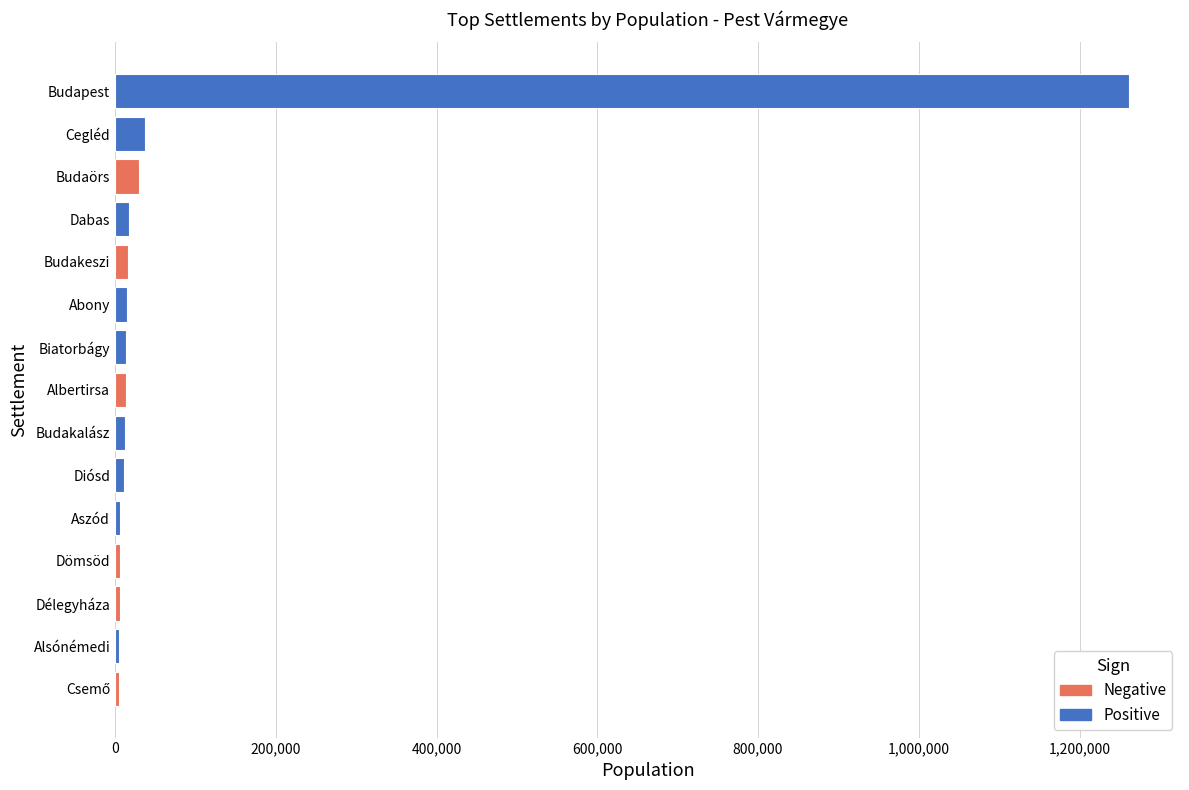

Between Budapest and Budaörs, which is larger?

Budapest